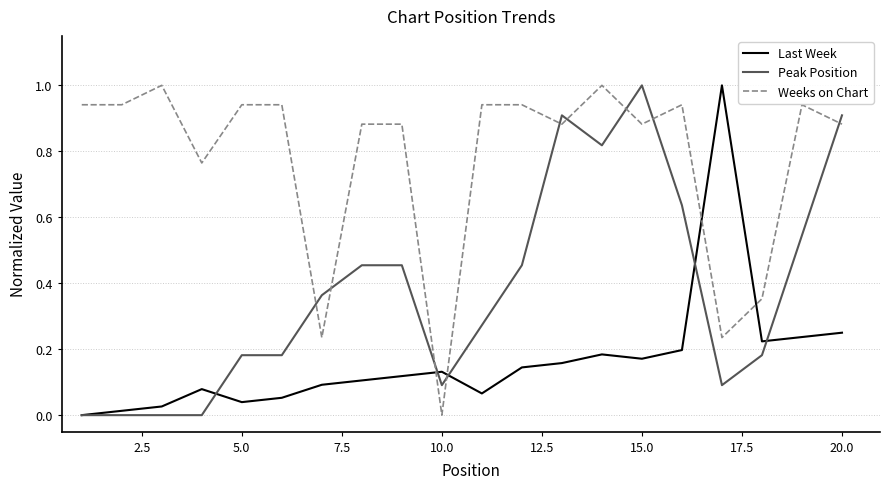

True or false: Last Week and Peak Position cross at least once.

True